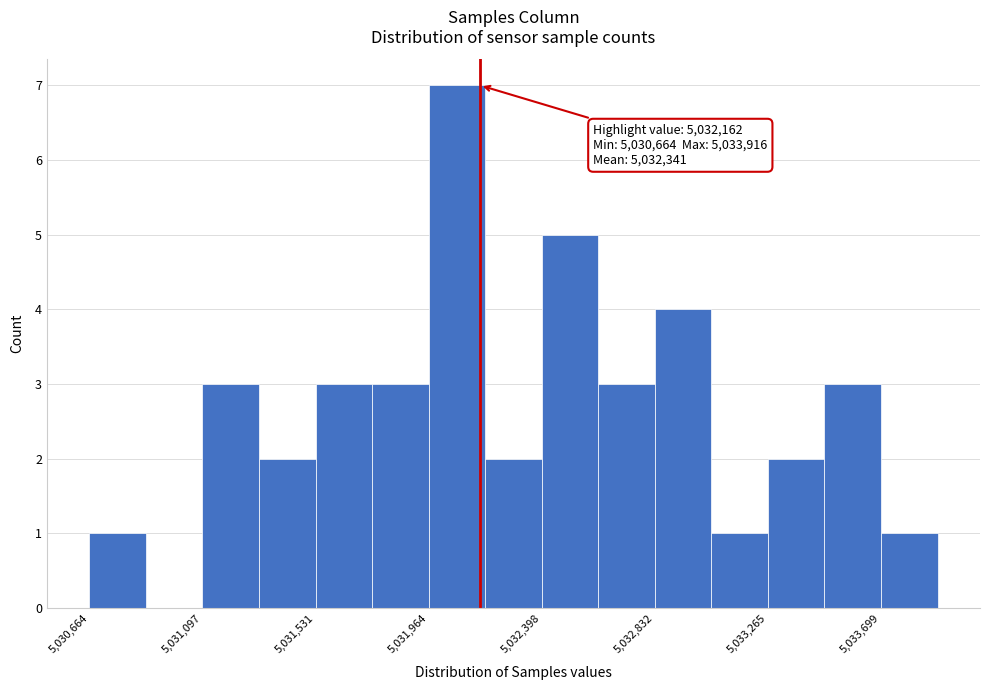

Over which range of the x-axis is the bar tallest?

5031950 to 5032200